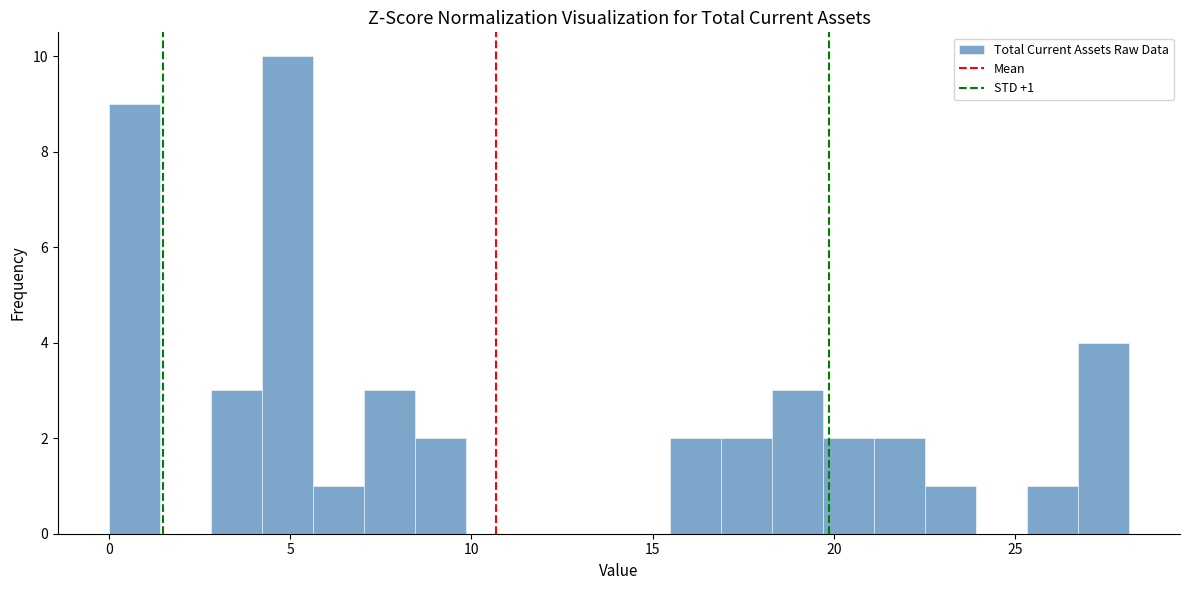

Read against the x-axis, roughly where is the centre of the tallest bar?

5.0